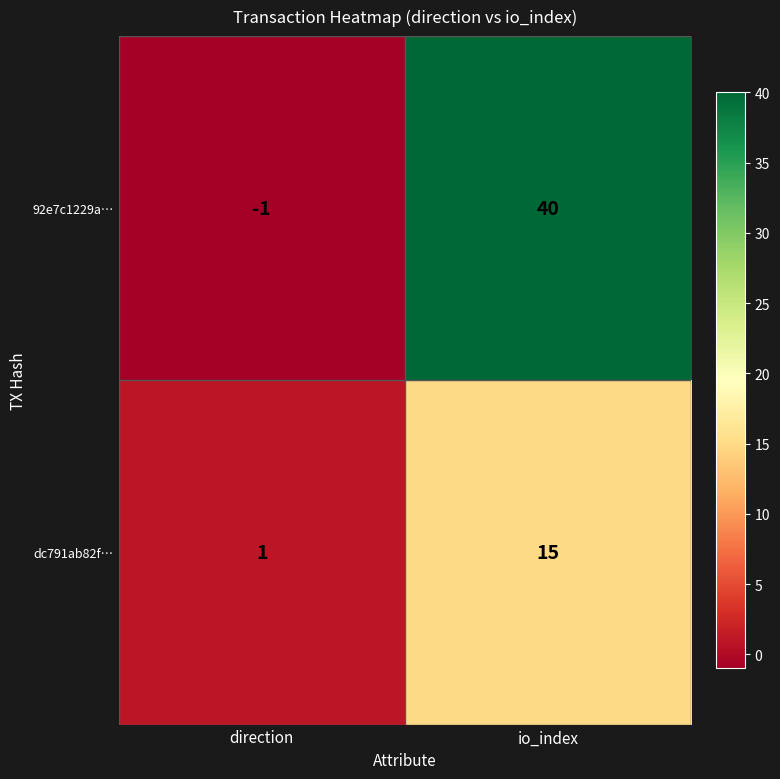

What is the smallest value displayed?

-1